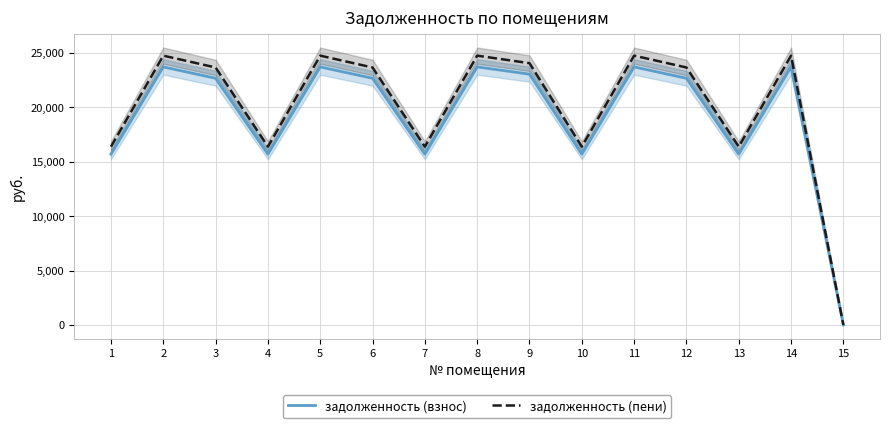

Is the value of задолженность (пени) at 12 greater than the value of задолженность (взнос) at 13?

Yes